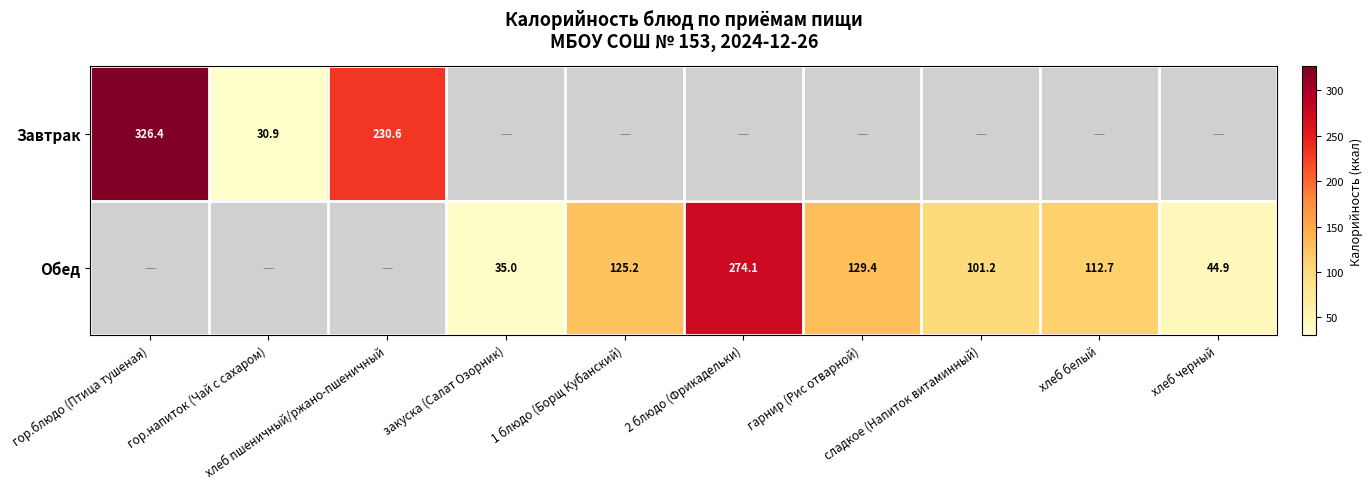

The value of Обед at закуска (Салат Озорник) is 35.0. True or false?

True